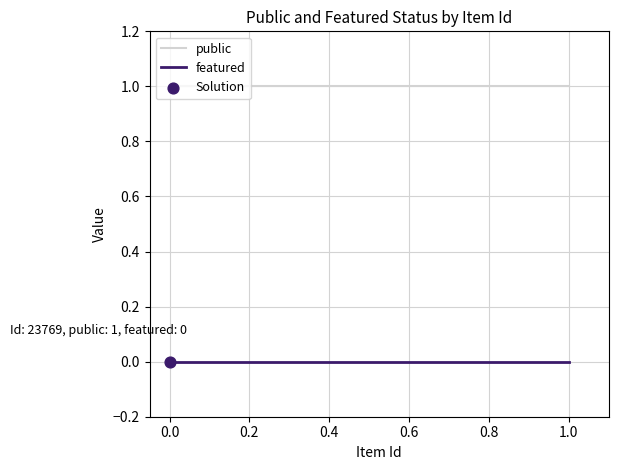

Which series reaches the maximum Y coordinate?

public